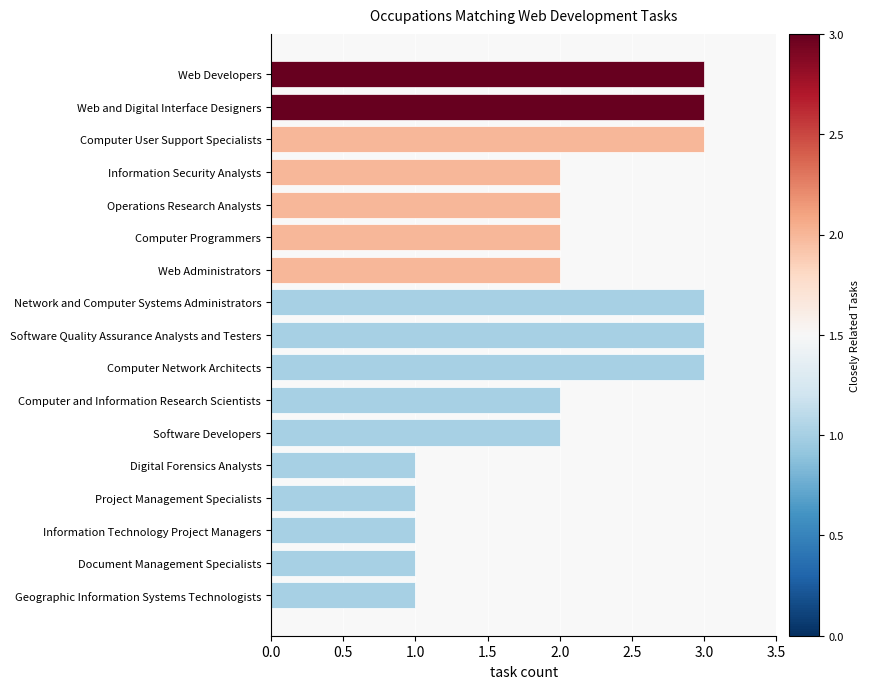

Count the number of categories in the chart.

17